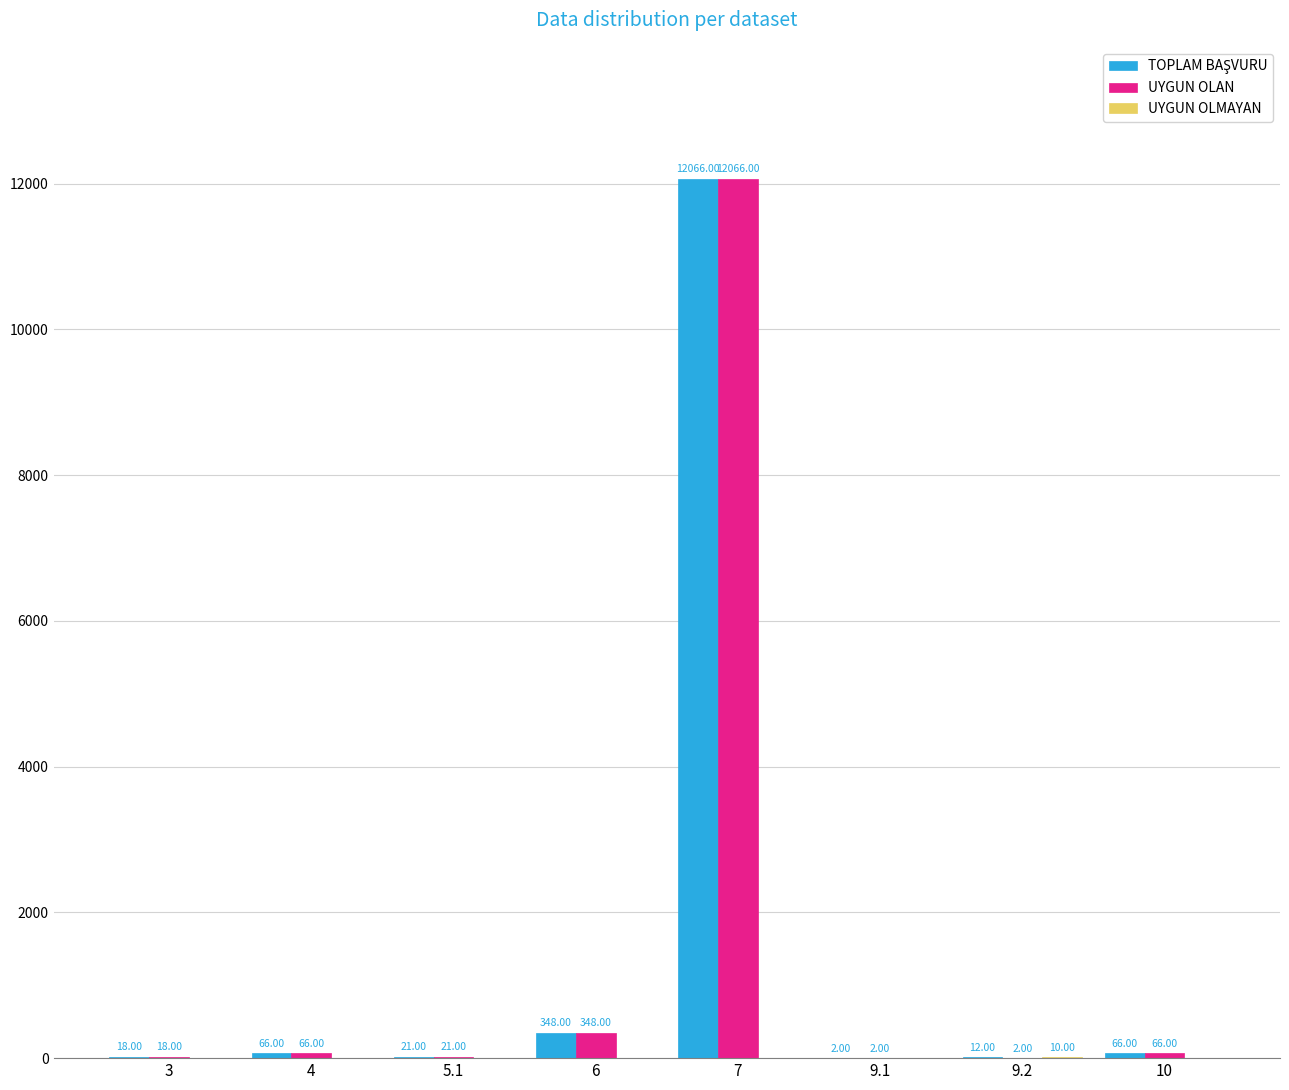

At which category is the sum across all series the highest?

7